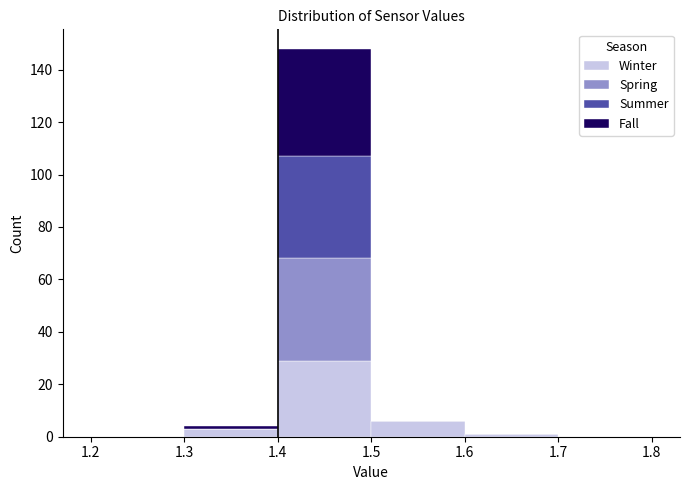

Which range on the x-axis has the tallest stacked bar (by total height)?

1.4 to 1.5